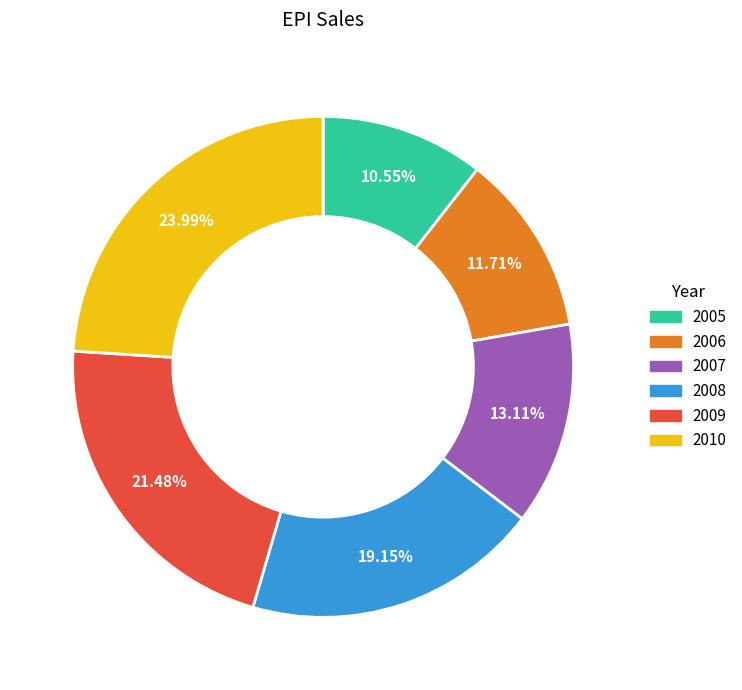

Approximately how many times larger is the value at 2009 compared to 2007?

1.6